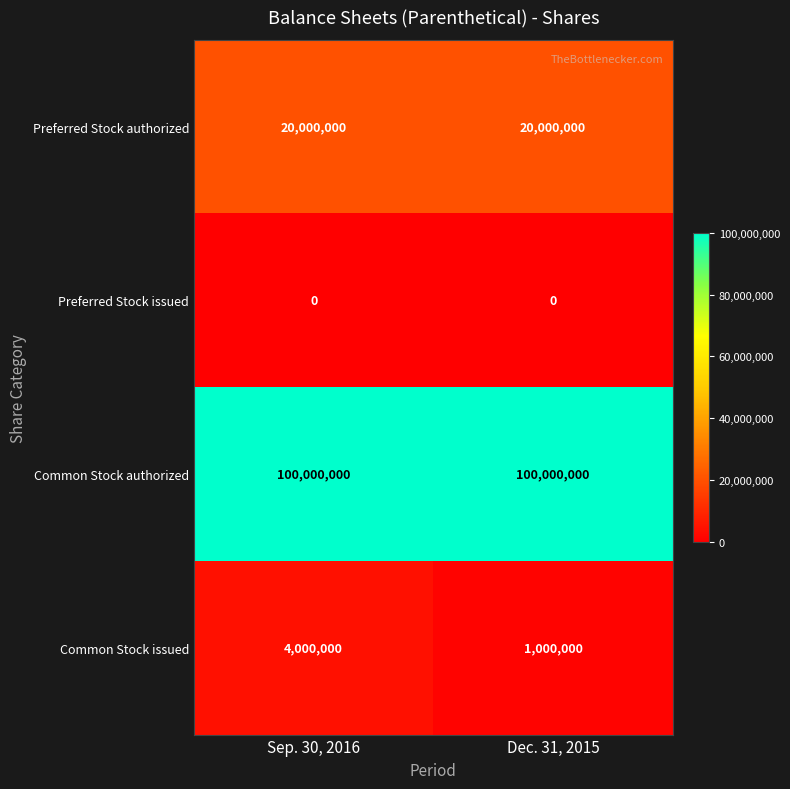

True or false: Common Stock issued has a value of 4000000 at Sep. 30, 2016.

True